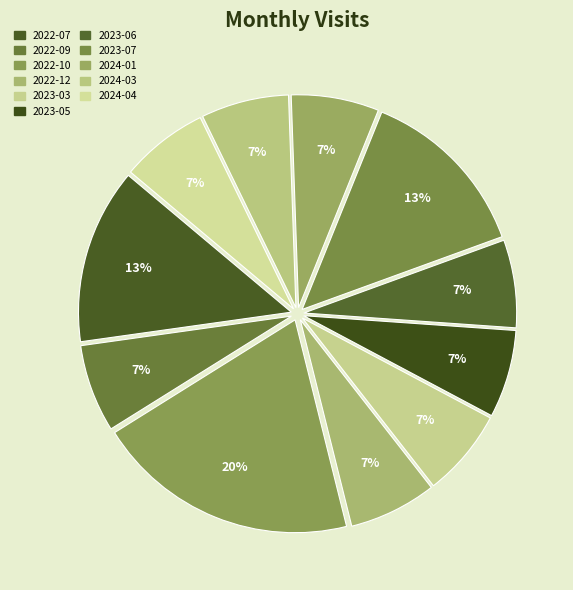

To the nearest percent, what is the combined percentage of 2022-07 and 2024-01?

20%